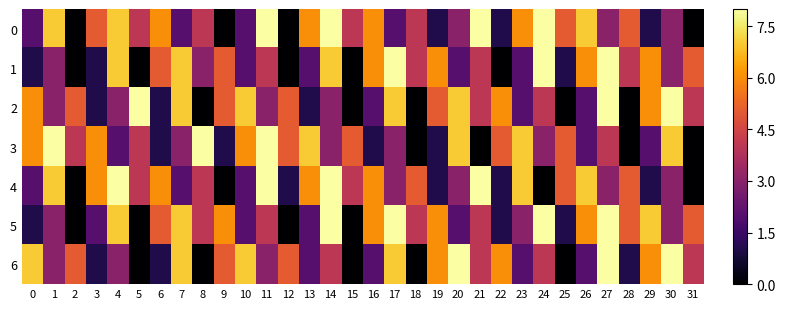

Which series has the largest total across all categories?

row_0